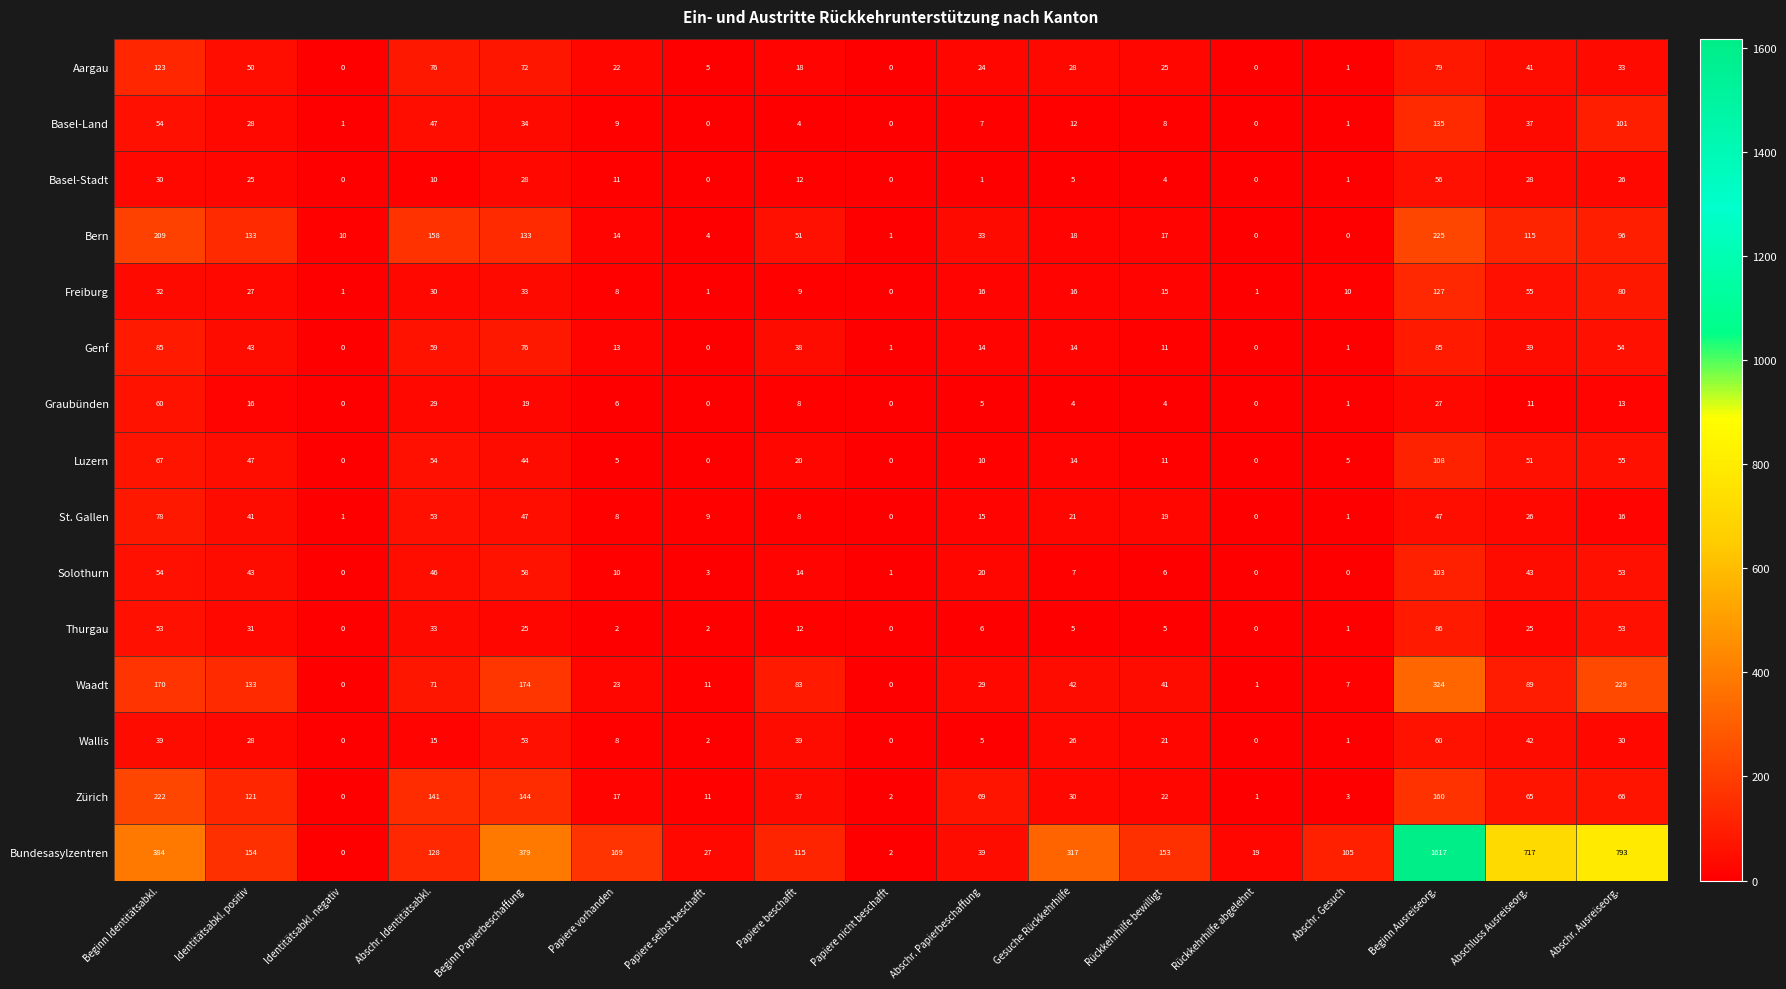

What is the average value of the Aargau series?

35